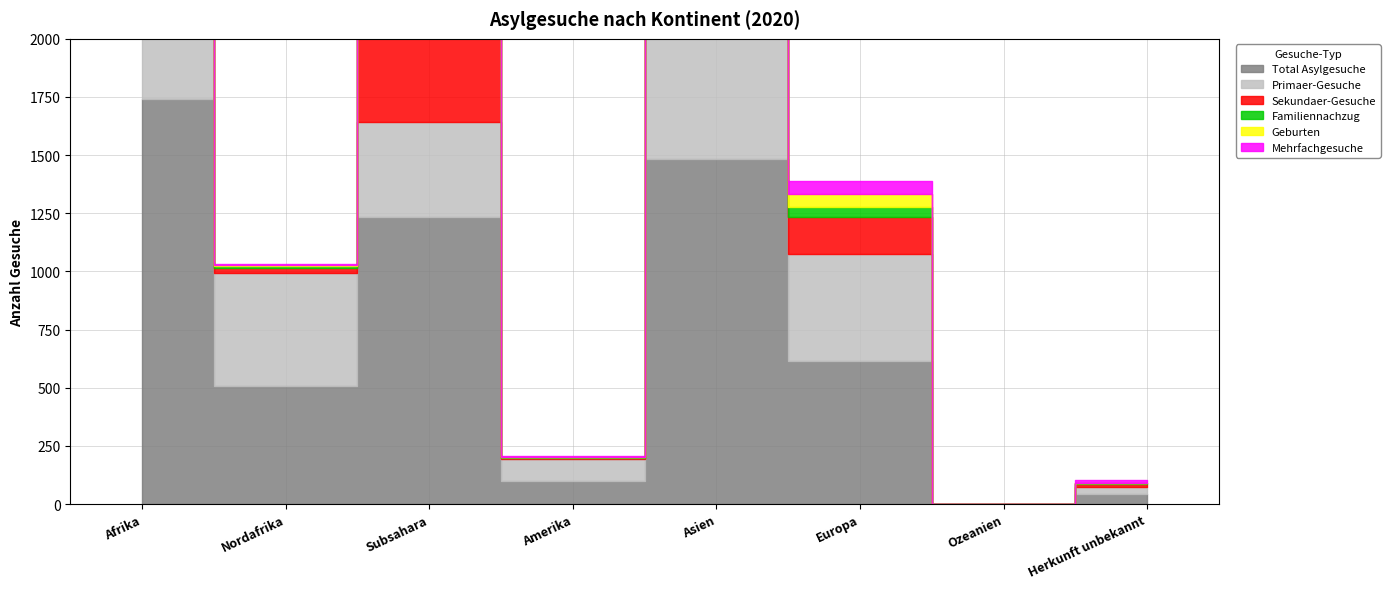

True or false: Geburten has more than 1 interior local peaks.

True